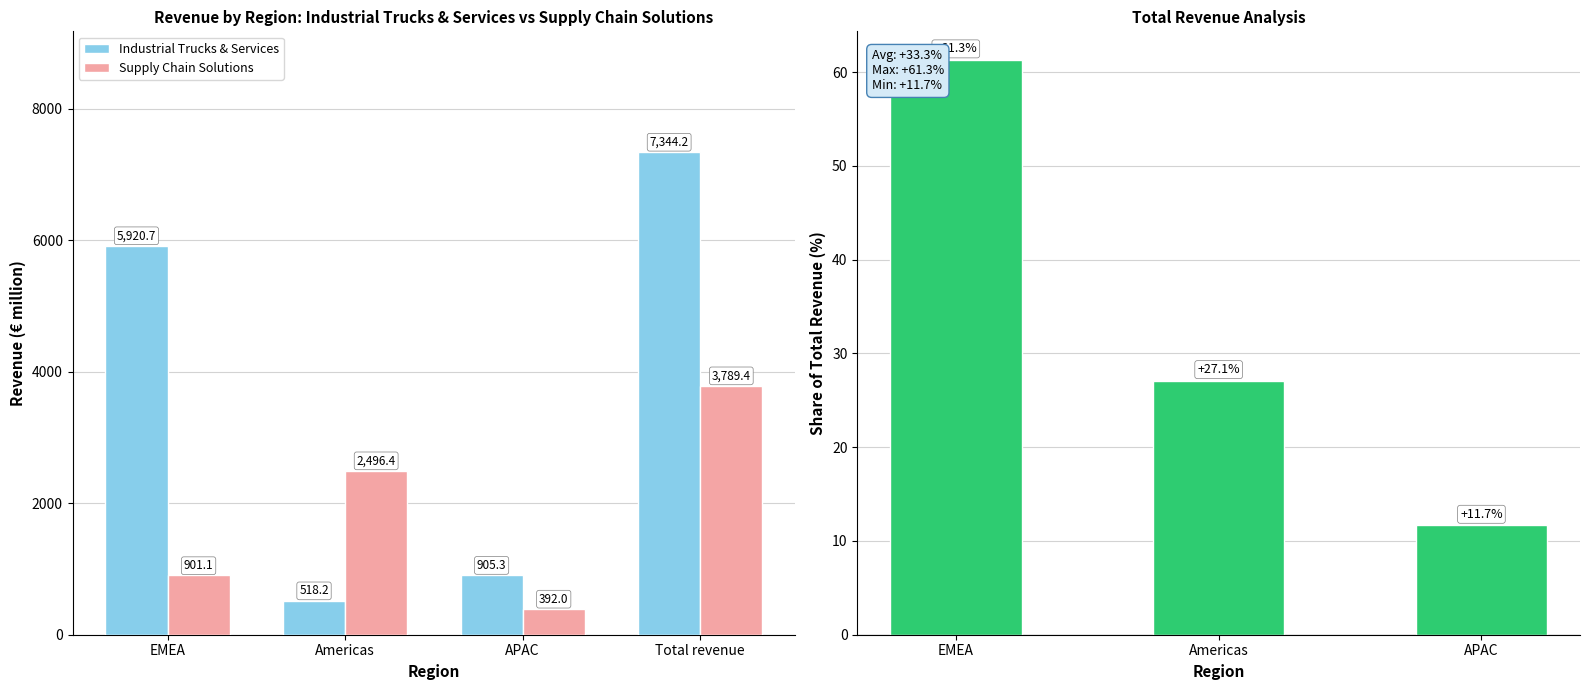

What is the sum of the Supply Chain Solutions values at APAC and EMEA?

1293.1